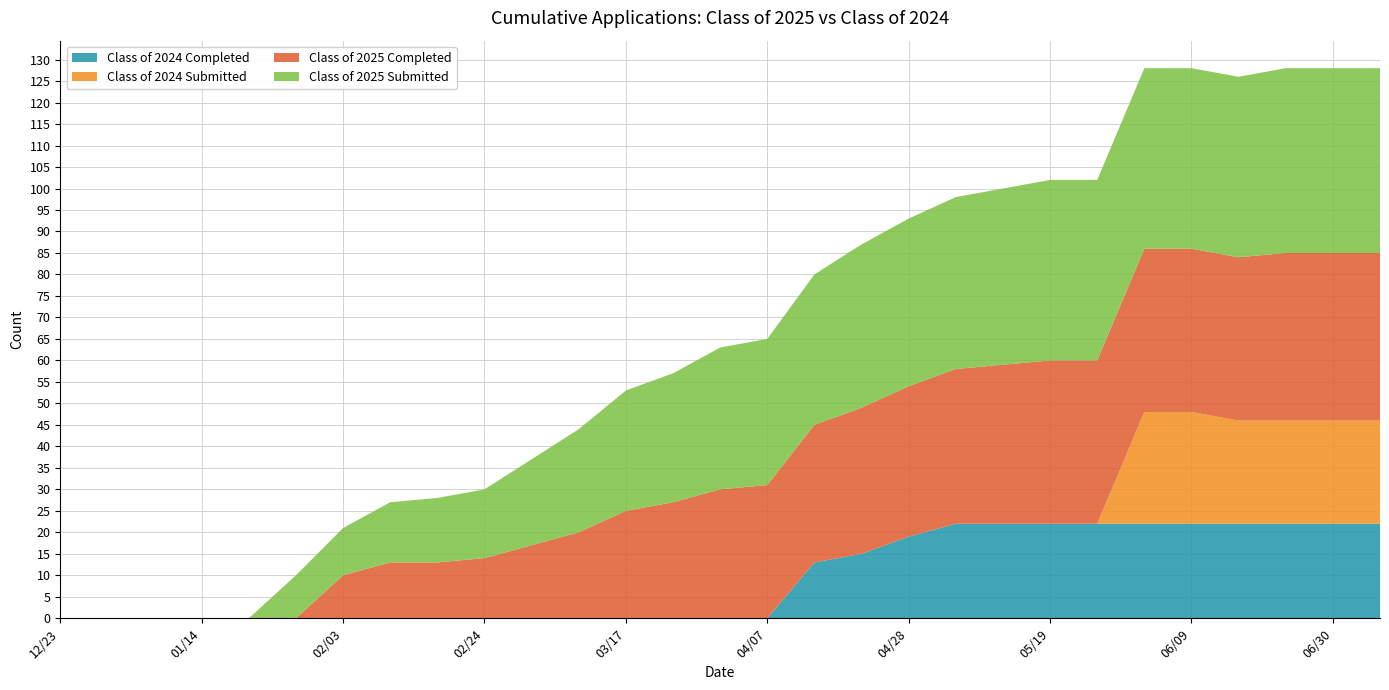

Reading left to right, transcribe all the data shown in this chart.

Class of 2024 Completed: 0	0	0	0	0	0	0	0	0	0	0	0	0	0	0	0	13	15	19	22	22	22	22	22	22	22	22	22	22
Class of 2024 Submitted: 0	0	0	0	0	0	0	0	0	0	0	0	0	0	0	0	0	0	0	0	0	0	0	26	26	24	24	24	24
Class of 2025 Completed: 0	0	0	0	0	0	10	13	13	14	17	20	25	27	30	31	32	34	35	36	37	38	38	38	38	38	39	39	39
Class of 2025 Submitted: 0	0	0	0	0	10	11	14	15	16	20	24	28	30	33	34	35	38	39	40	41	42	42	42	42	42	43	43	43